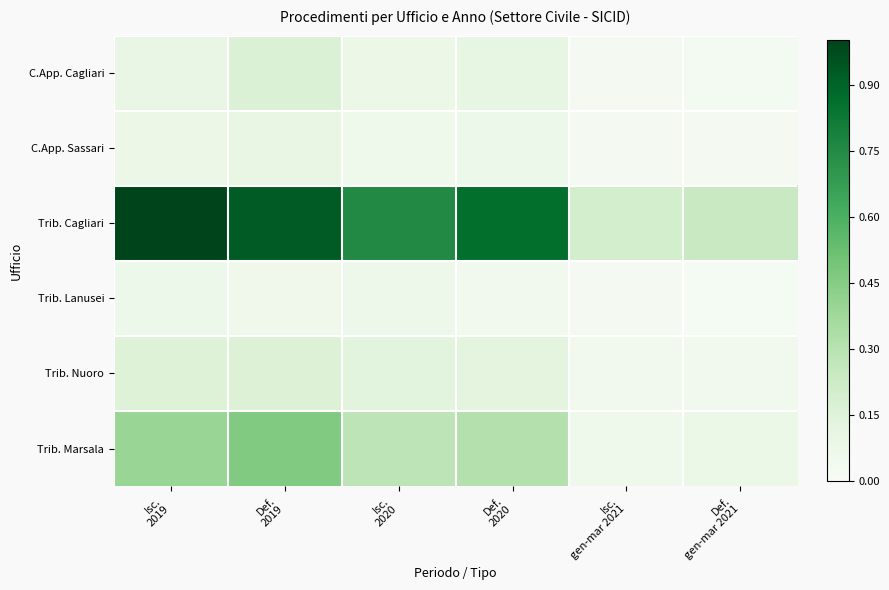

What is the greatest value displayed?

1.0